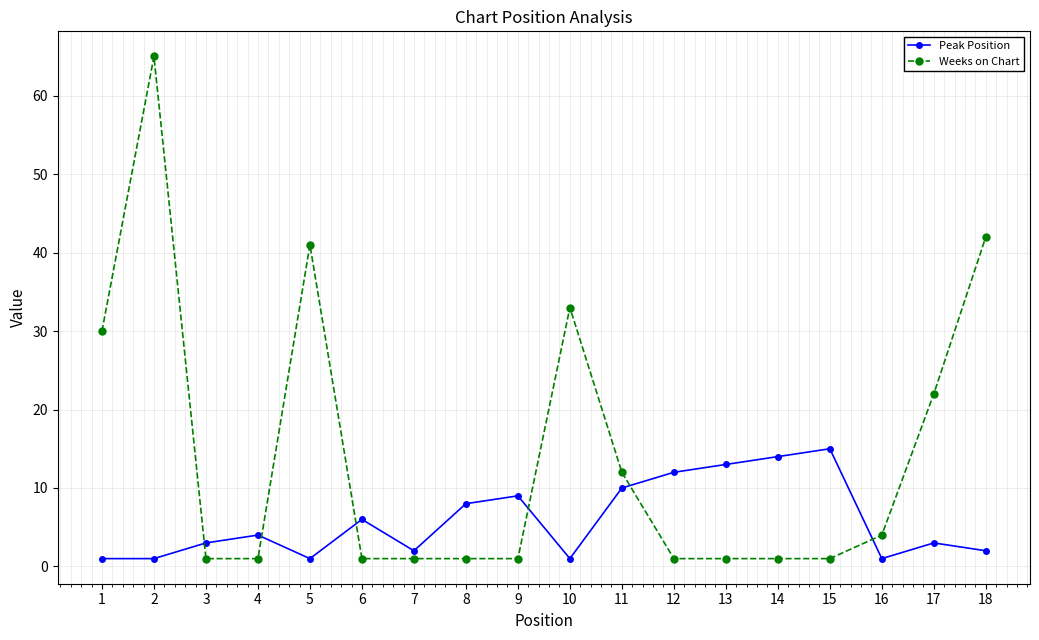

Read the Weeks on Chart value at 6.

1